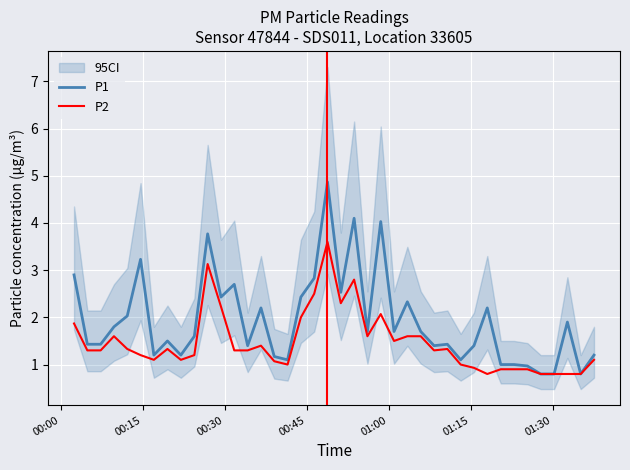

How many lines are shown in the chart?

2